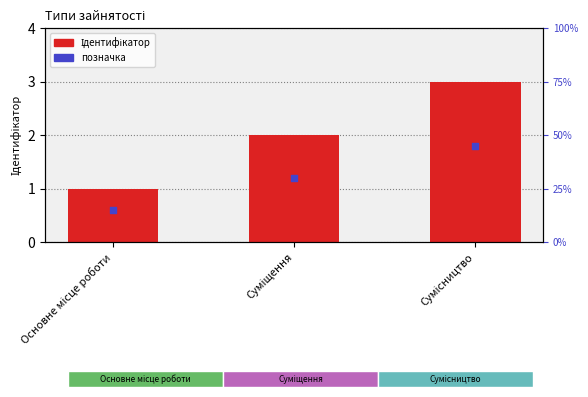

Is the value of Ідентифікатор at Основне місце роботи greater than the value of позначка at Суміщення?

No